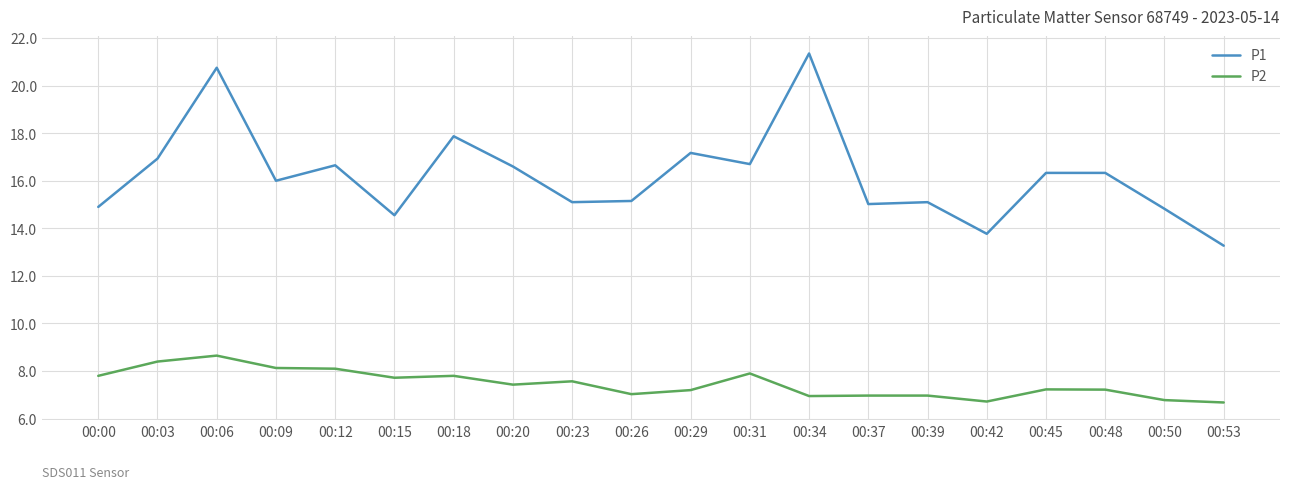

What is the difference between the maximum and minimum values in the P1 series?

8.1